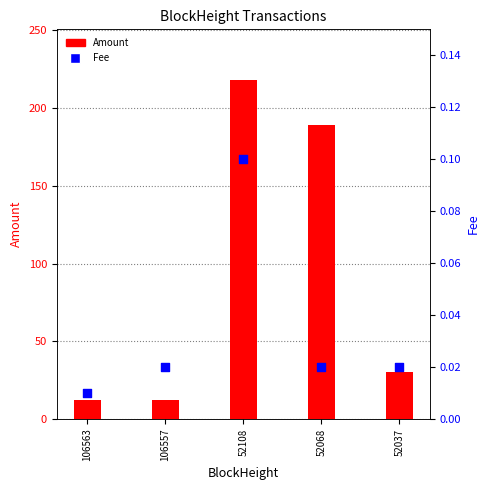

Which series has the largest total across all categories?

Amount